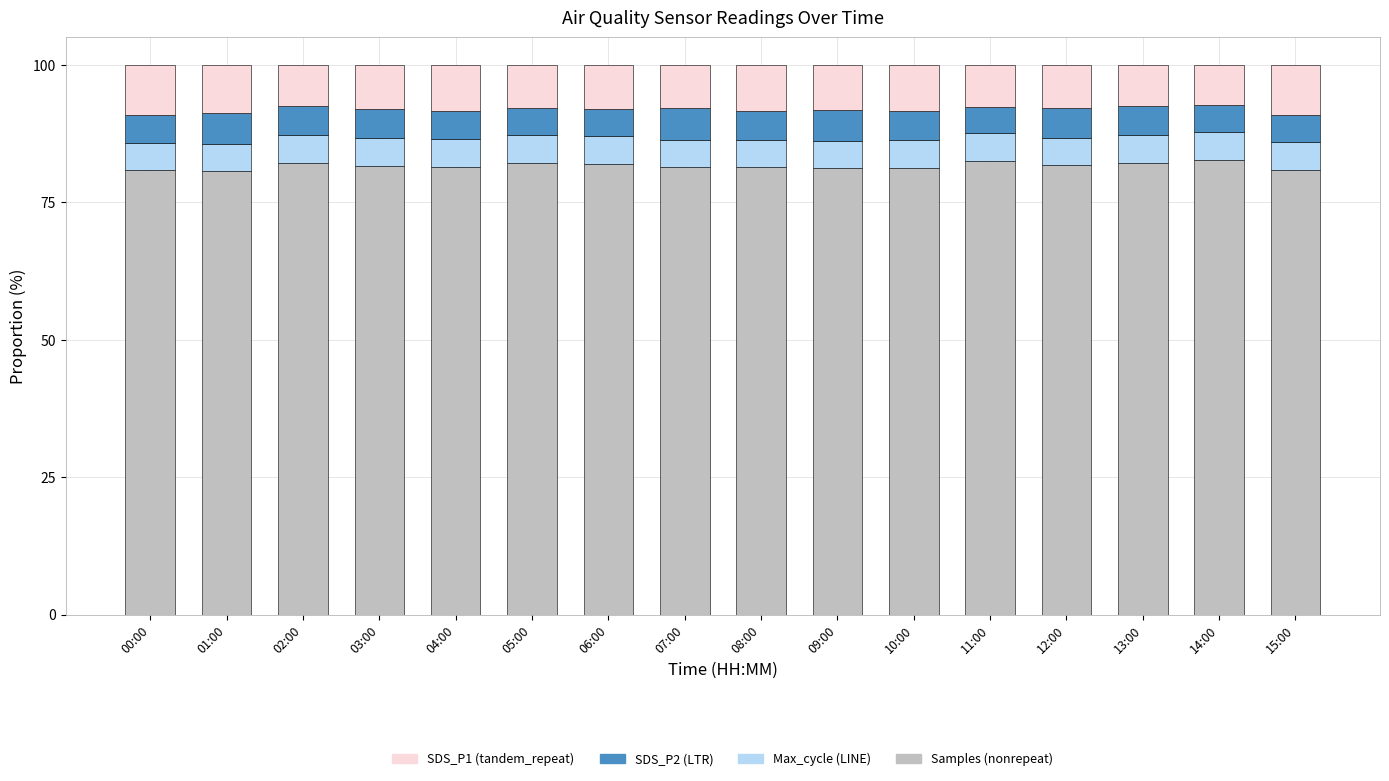

What is the total value across all series at 14:00?

100.0